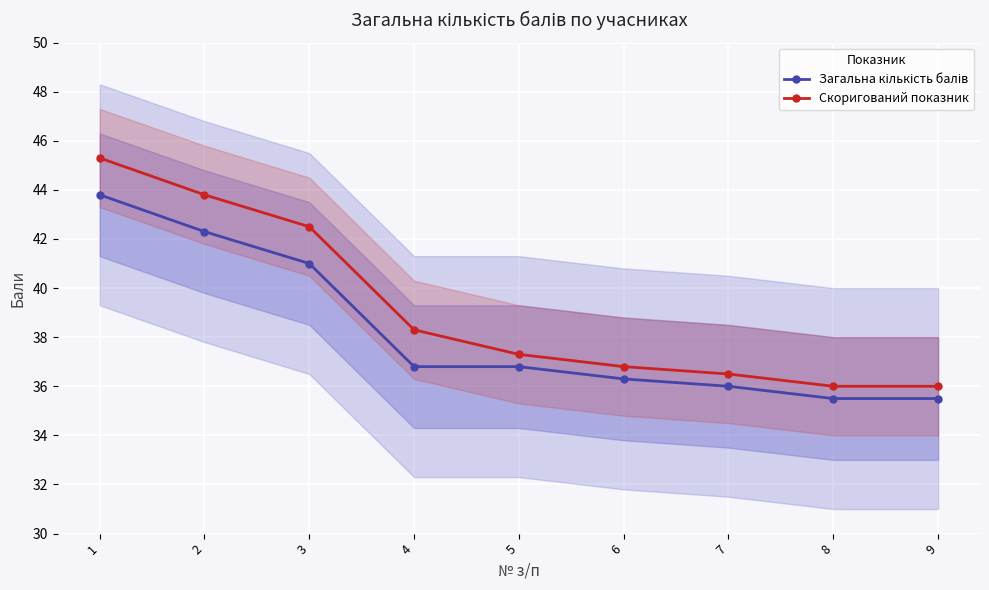

How many data points in Скоригований показник are above 37?

5